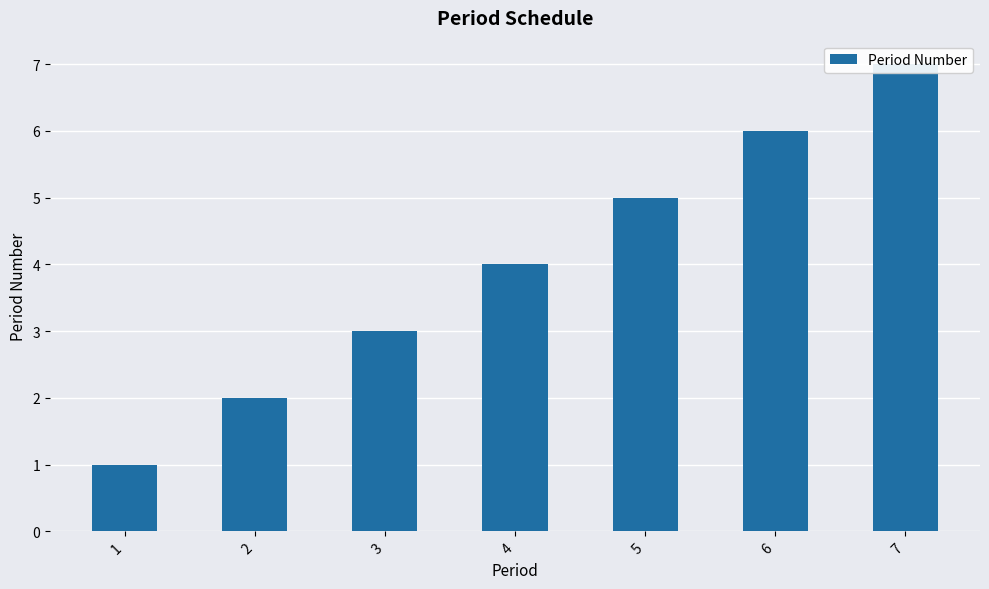

Reading left to right, extract all data points from this chart.

1	2	3	4	5	6	7